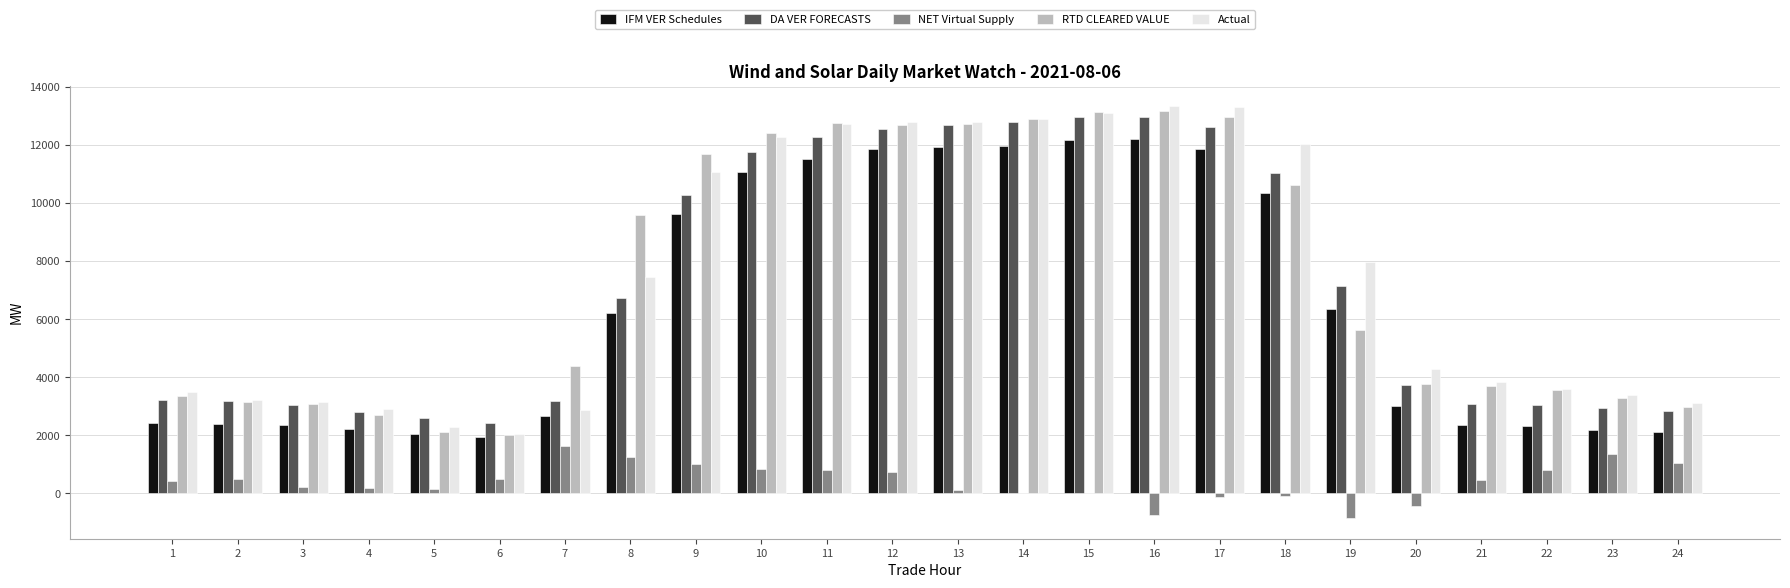

Count the number of categories in the chart.

24